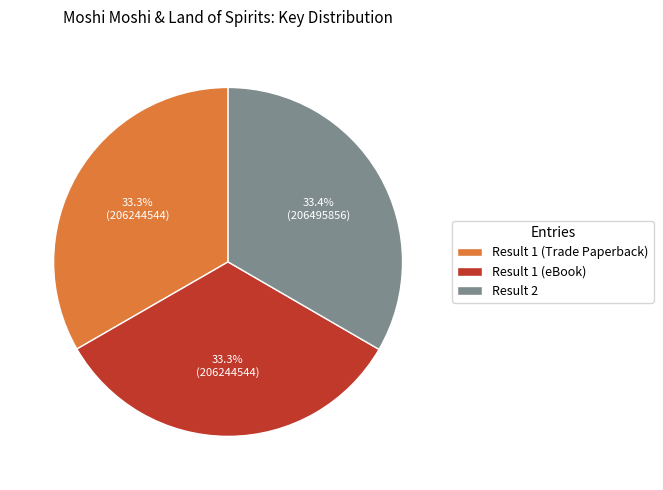

The Result 1 (Trade Paperback) slice represents 25% of the pie. True or false?

False